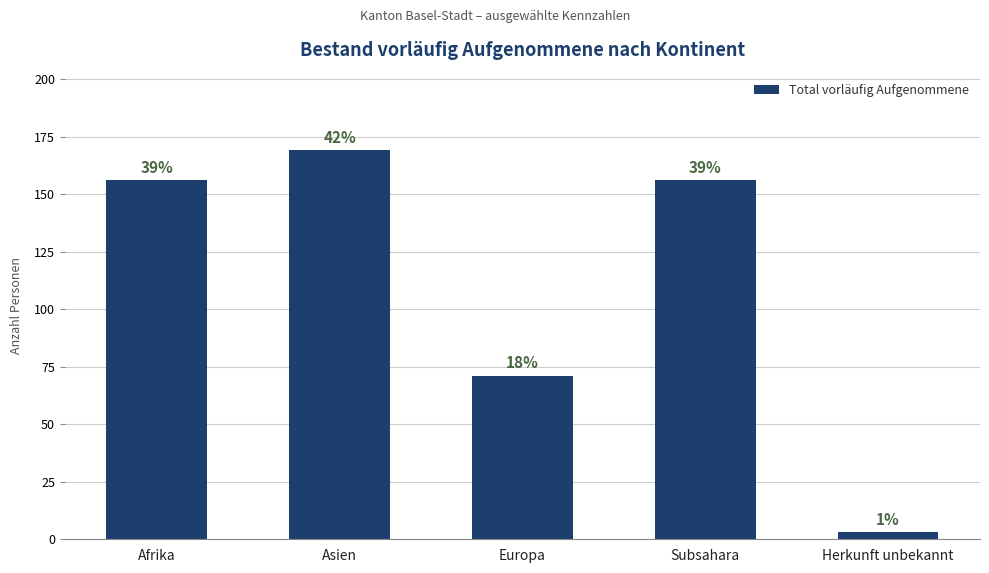

What is the ratio of the value at Subsahara to the value at Afrika?

1.0